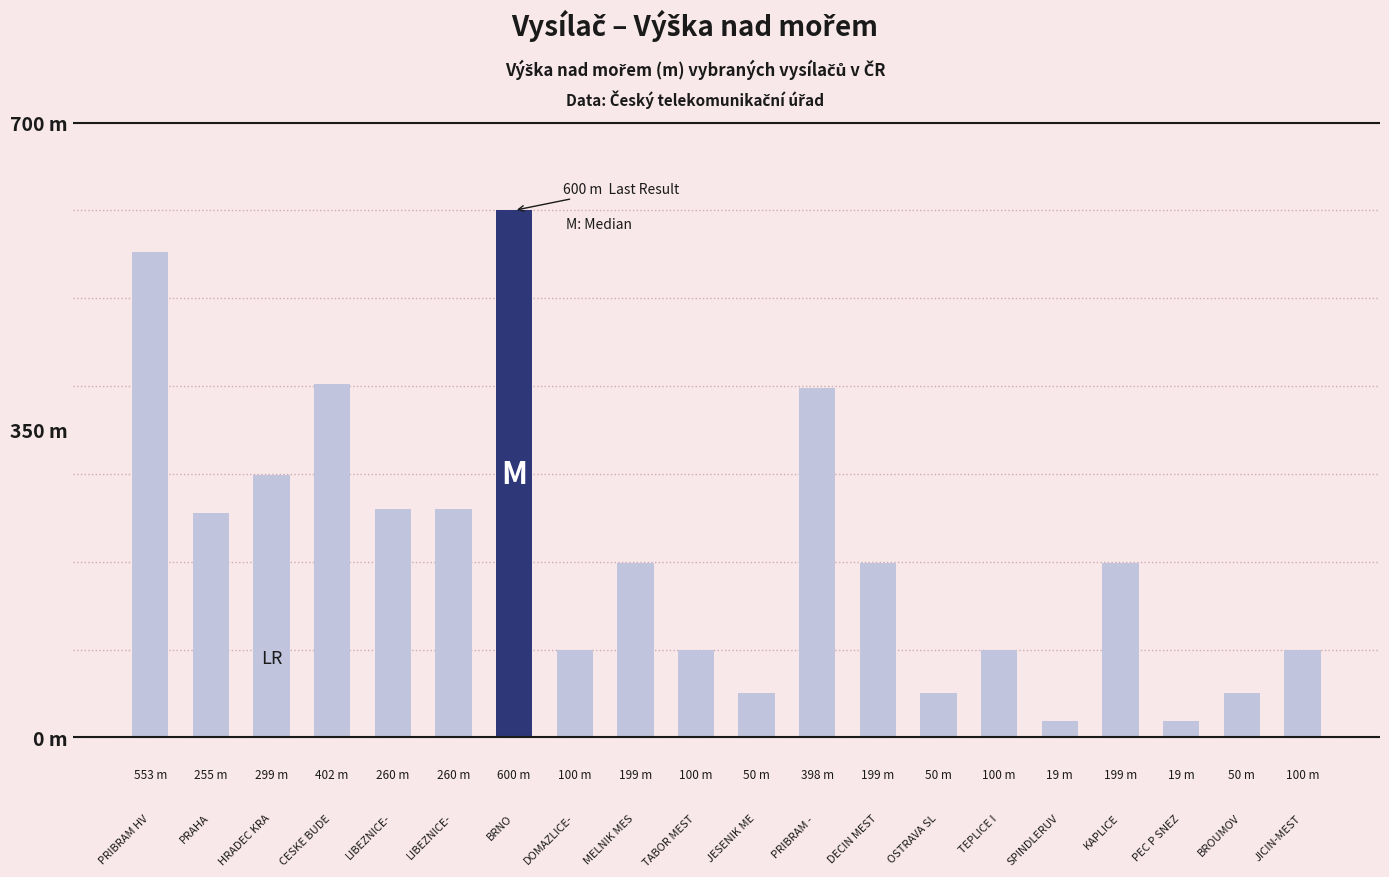

Are the bars horizontal?

No